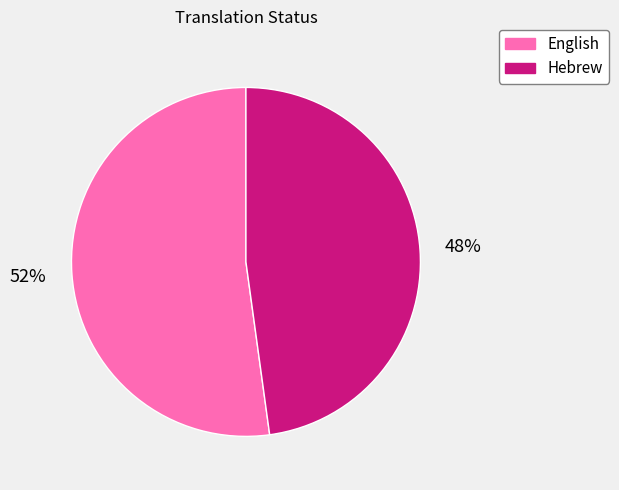

Which slice is the largest?

English